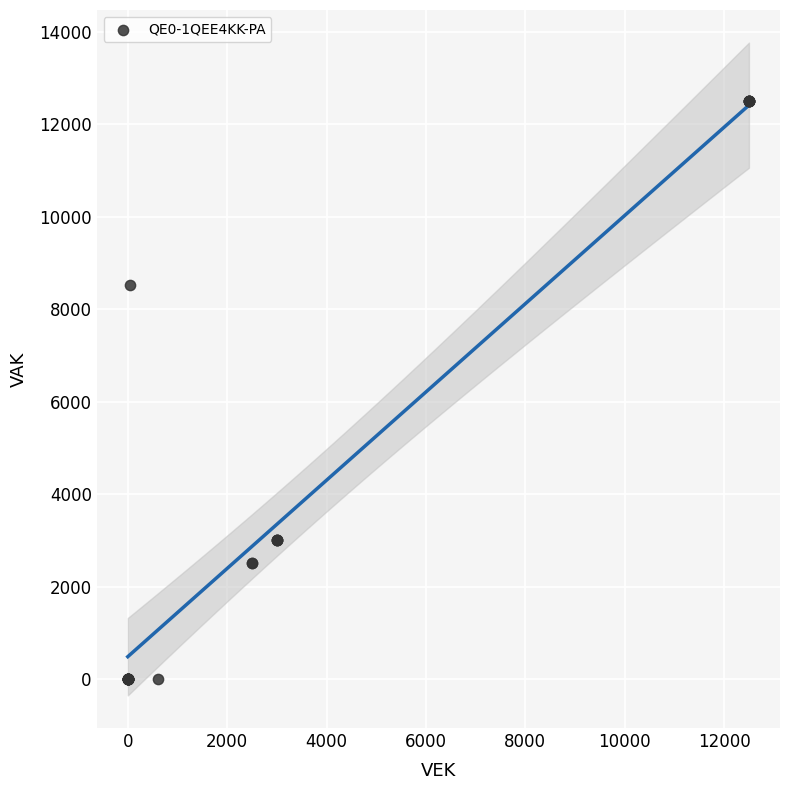

What Y value in the scatter plot is closest to 6250?

8525